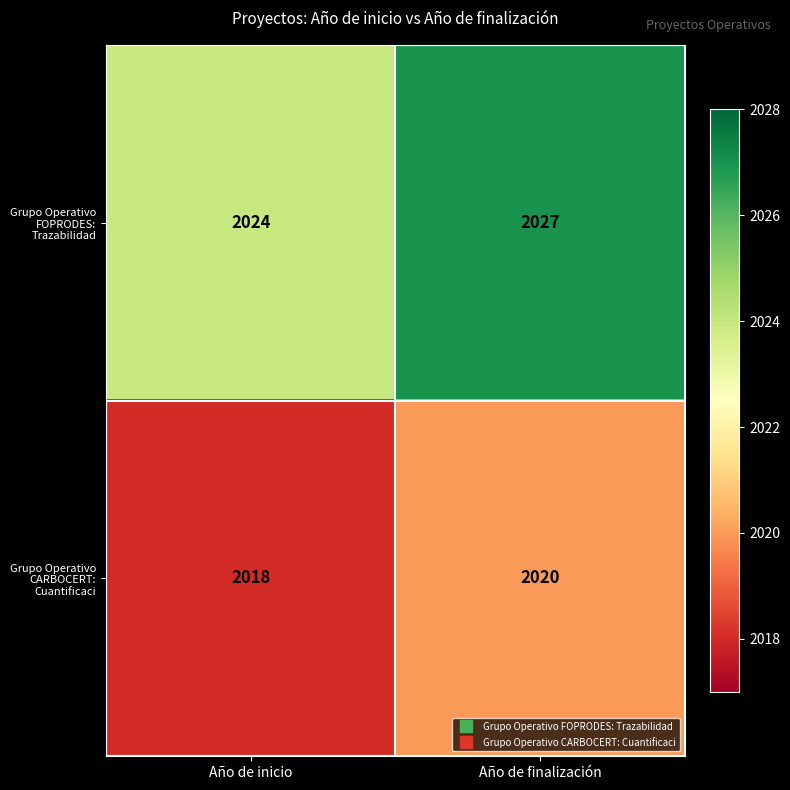

Reading right to left, transcribe all the data shown in this chart.

Grupo Operativo FOPRODES: Trazabilidad: 2027	2024
Grupo Operativo CARBOCERT: Cuantificaci: 2020	2018